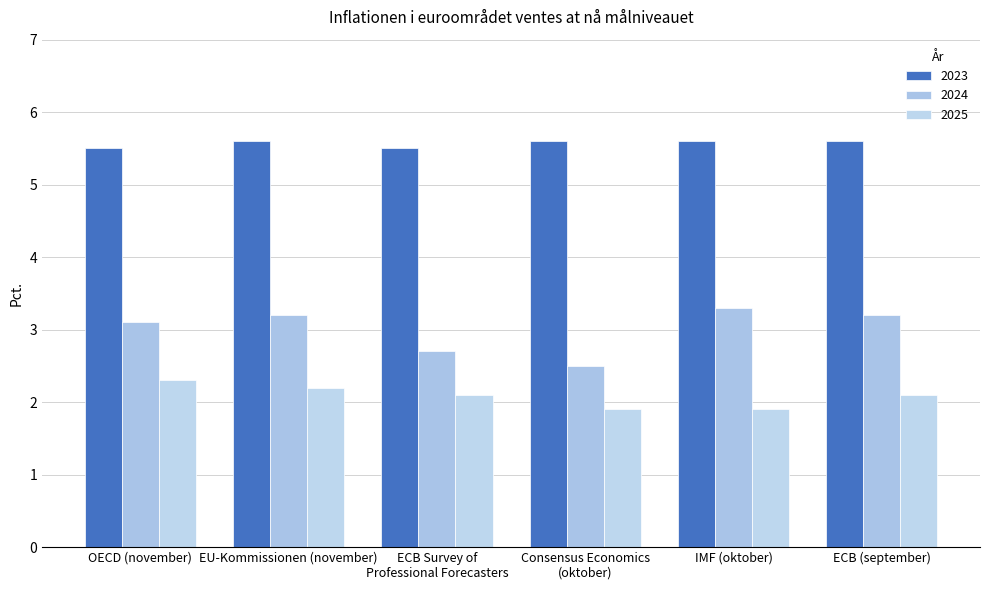

What is the spread (max minus min) of values at ECB (september)?

3.5